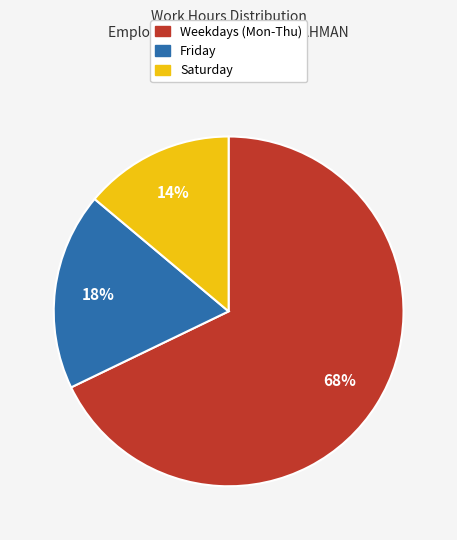

To the nearest percent, what is the average slice percentage?

33%